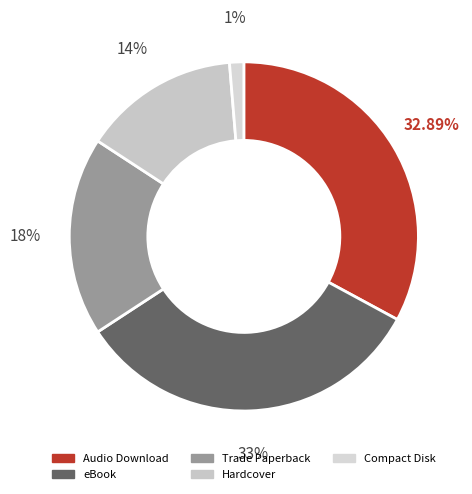

What is the ratio of the value at Hardcover to the value at eBook?

0.4